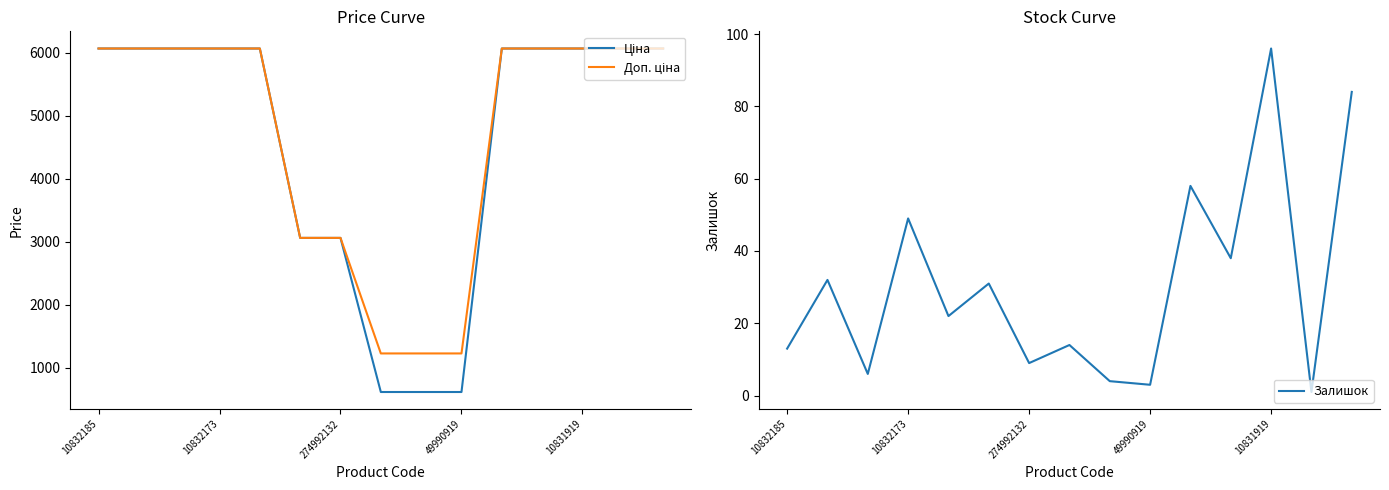

Which series has the widest spread of values?

Ціна